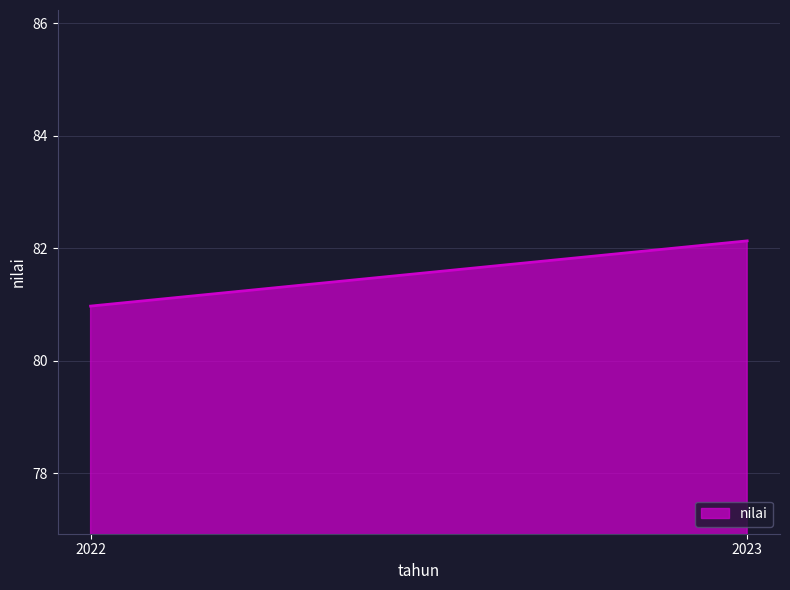

Which category has the highest value across all series?

2023